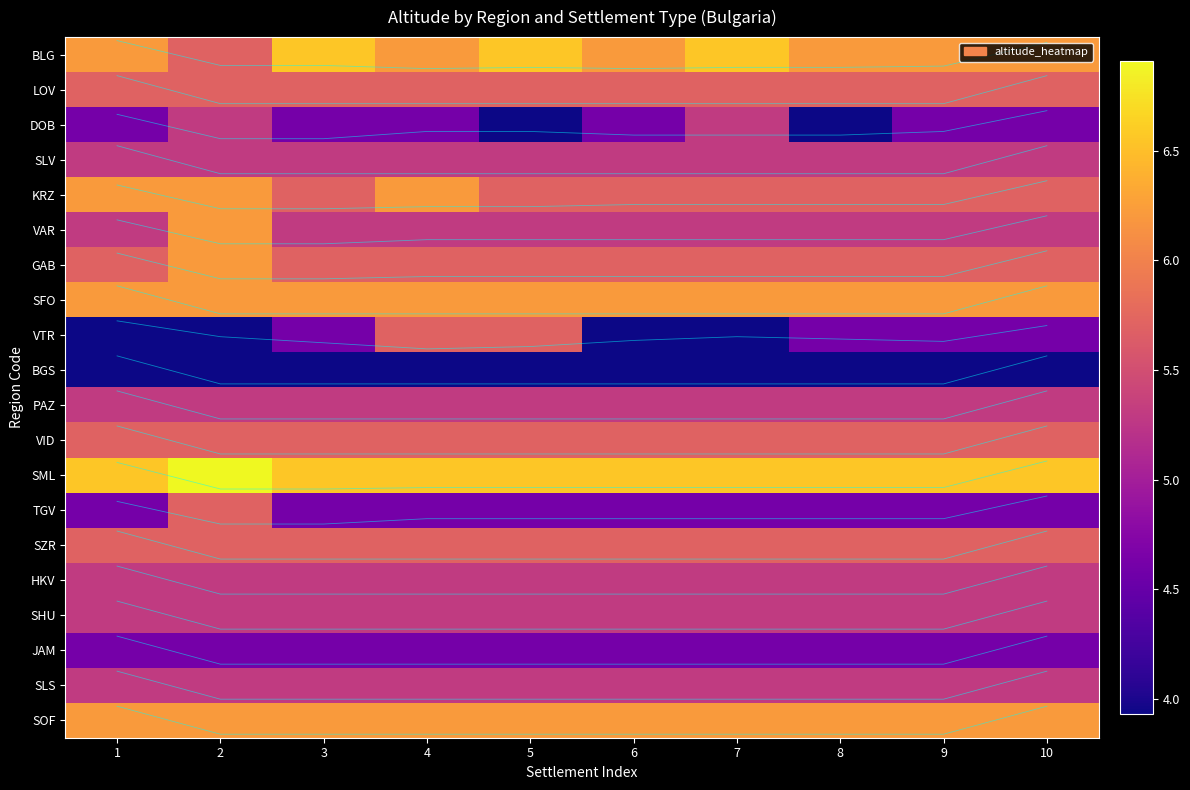

The BGS series shows 3.9 at 2. True or false?

True